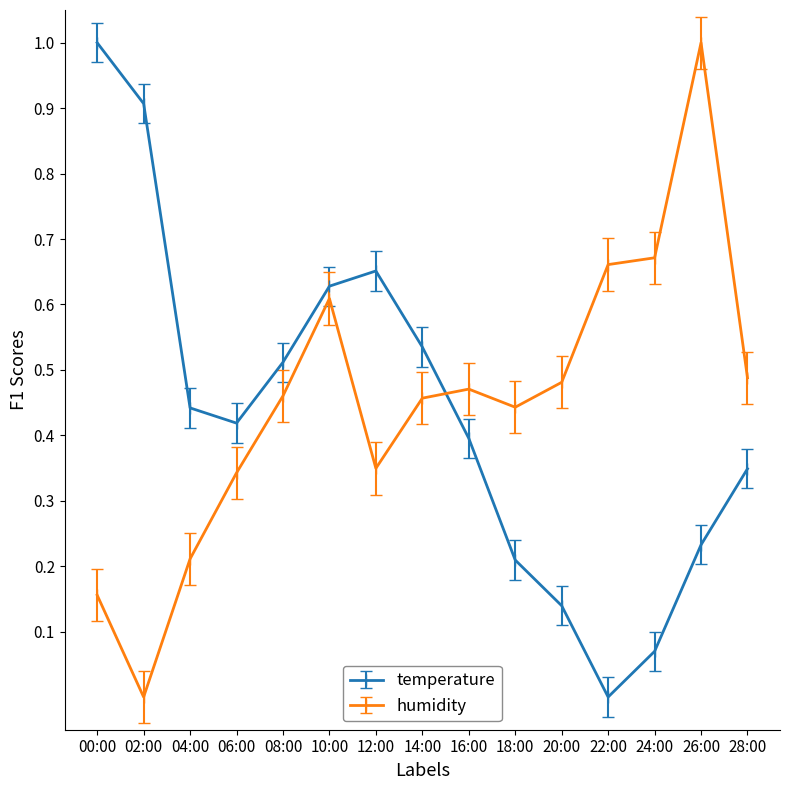

True or false: humidity and temperature intersect in this chart.

True